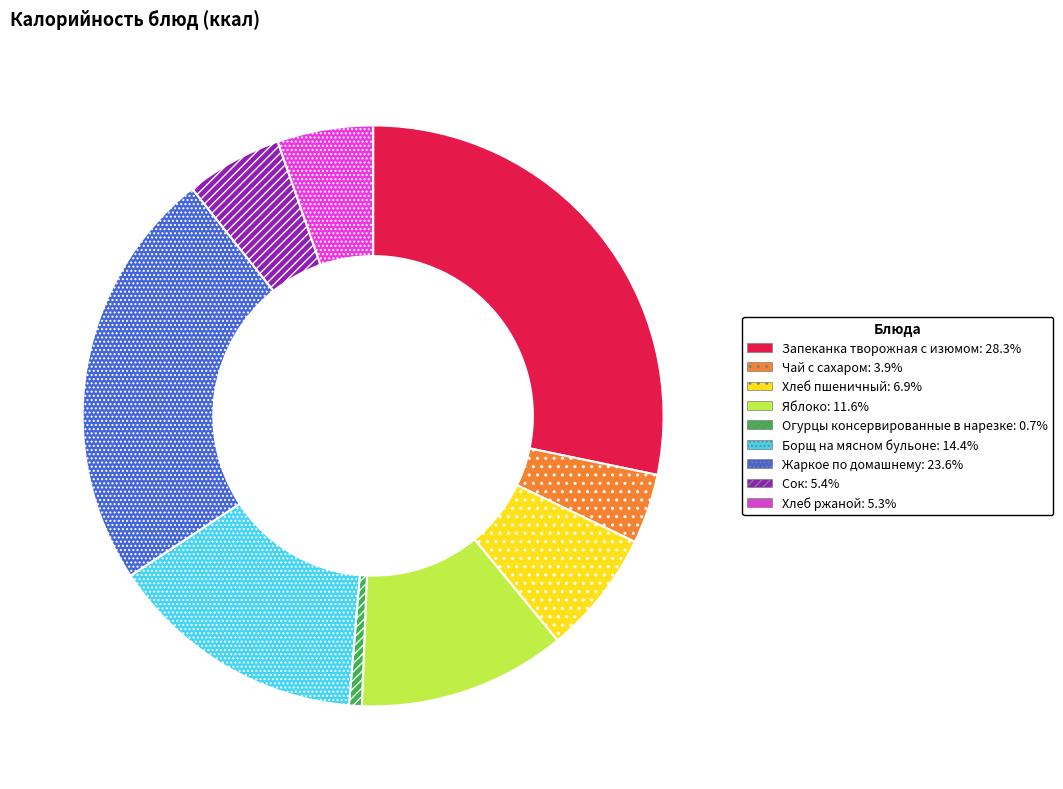

Is Чай с сахаром the majority of the pie?

No